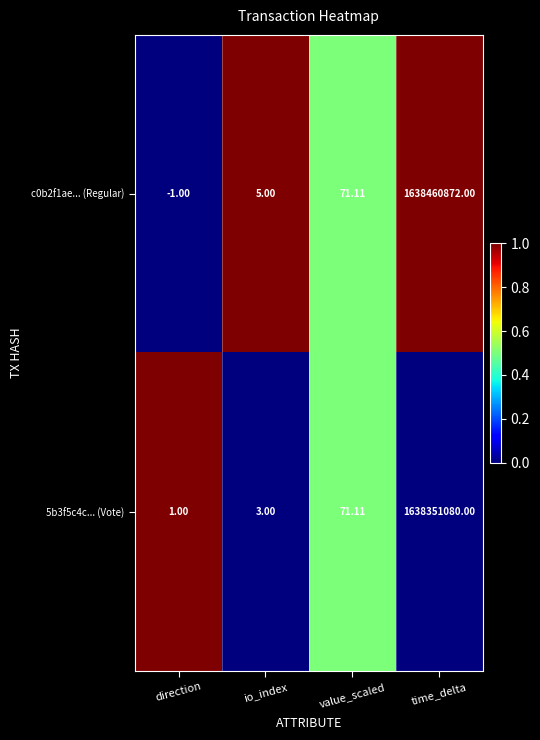

Rank the categories by 5b3f5c4c... (Vote) value from lowest to highest.

direction, io_index, value_scaled, time_delta